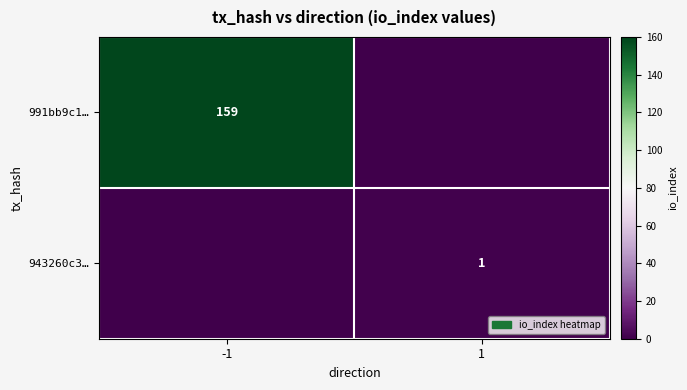

The value of 991bb9c1… at -1 is 159. True or false?

True